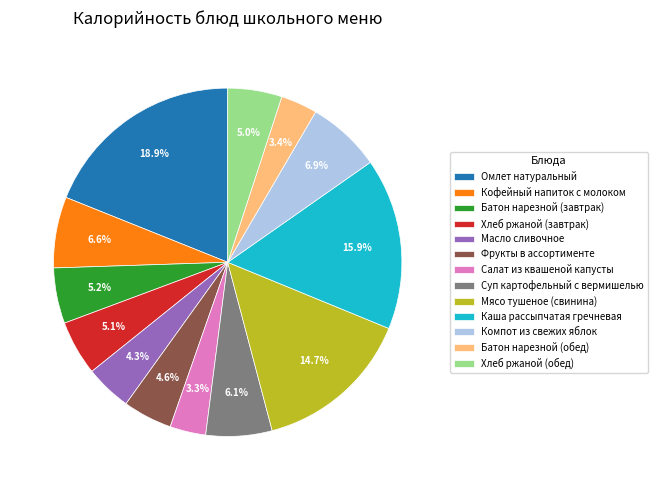

Does Каша рассыпчатая гречневая represent more than half of the total?

No